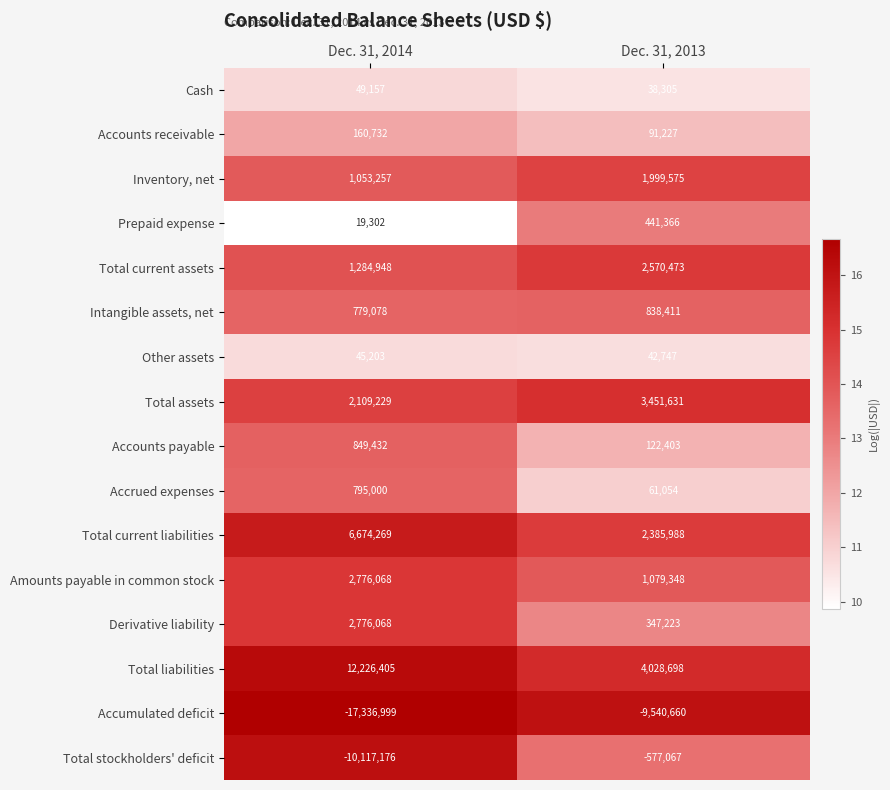

What is the difference between the maximum and minimum values in the Intangible assets, net series?

59333